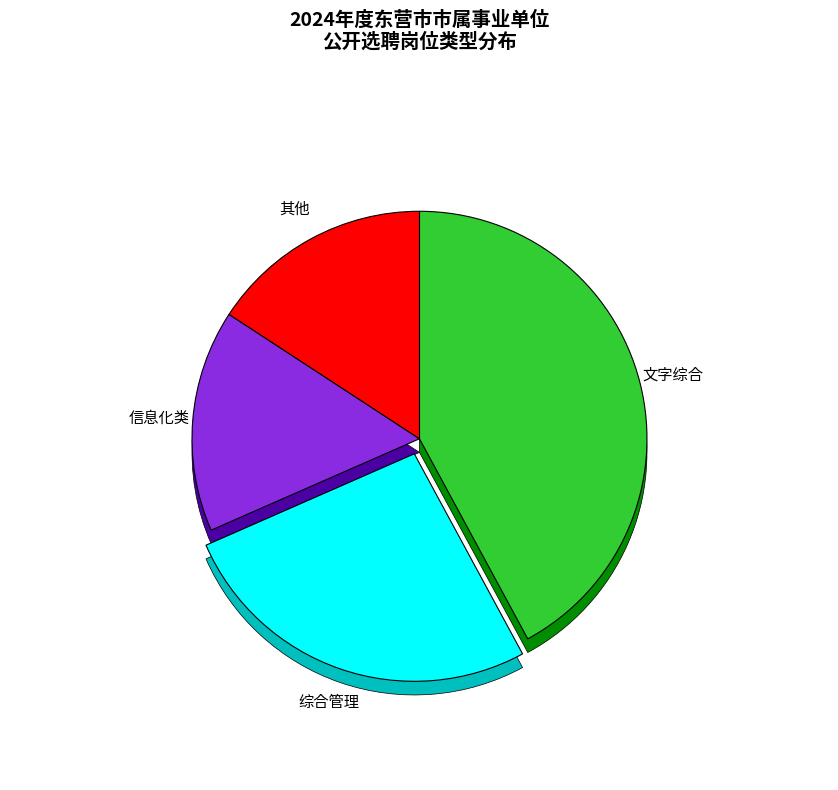

Is there a majority slice in this chart?

No